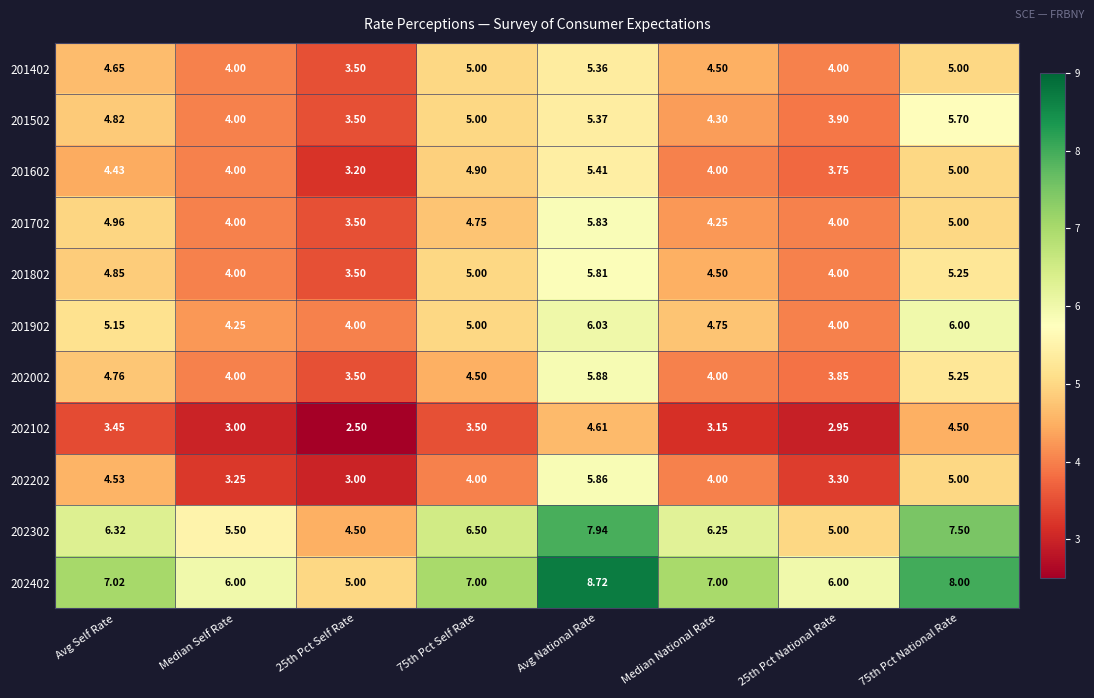

How many data points does each series have?

8